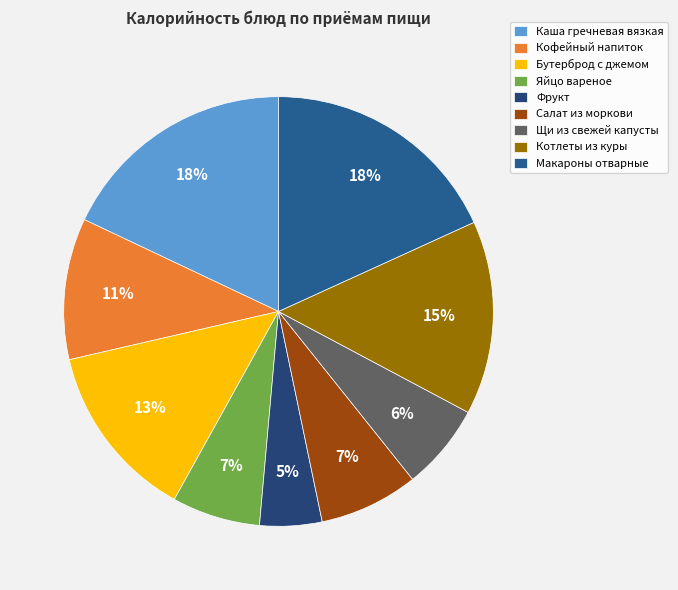

To the nearest percent, what is the average slice percentage?

11%